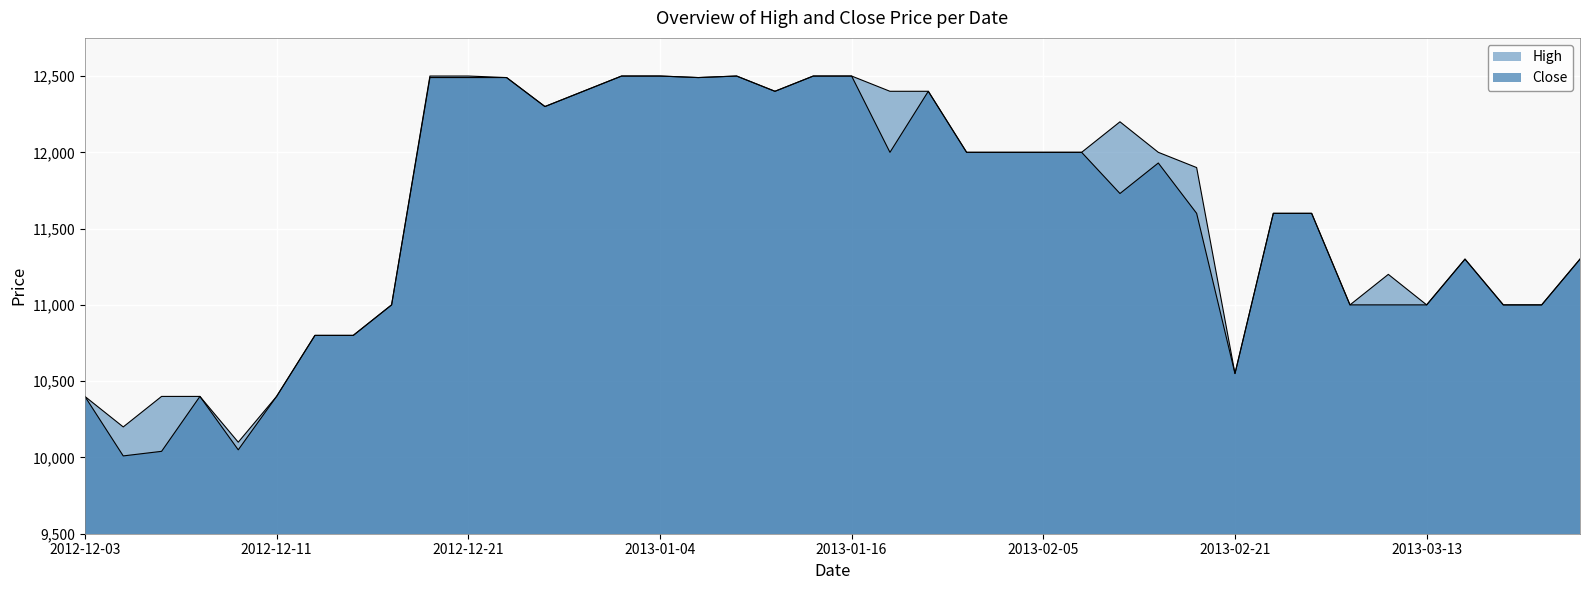

Does the chart display data point markers on the line(s)?

No